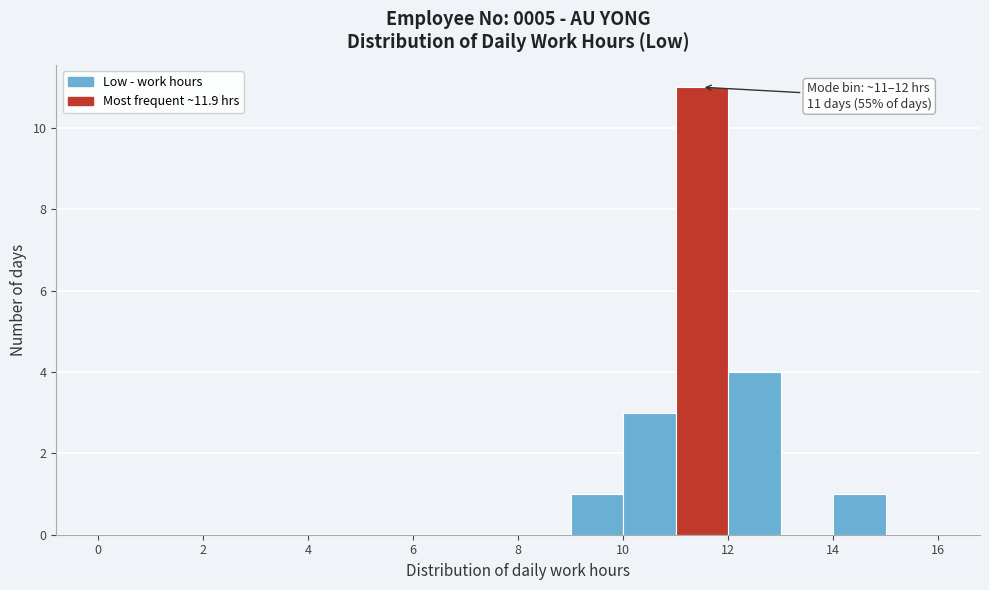

Over which range of the x-axis is the bar tallest?

11 to 12